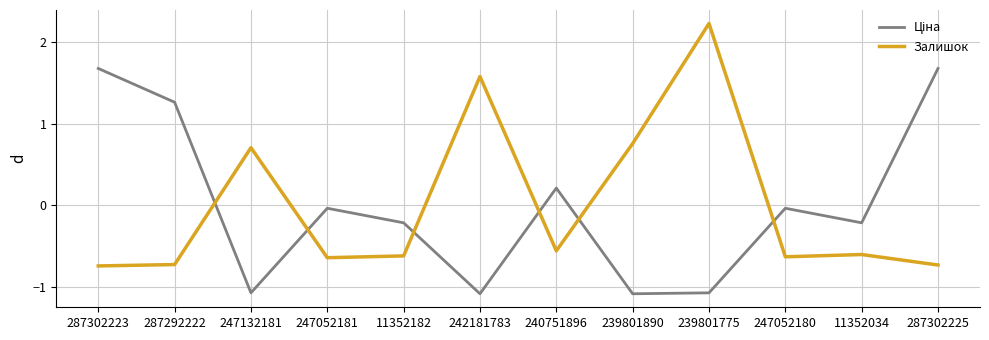

What position from the left is 239801890?

8